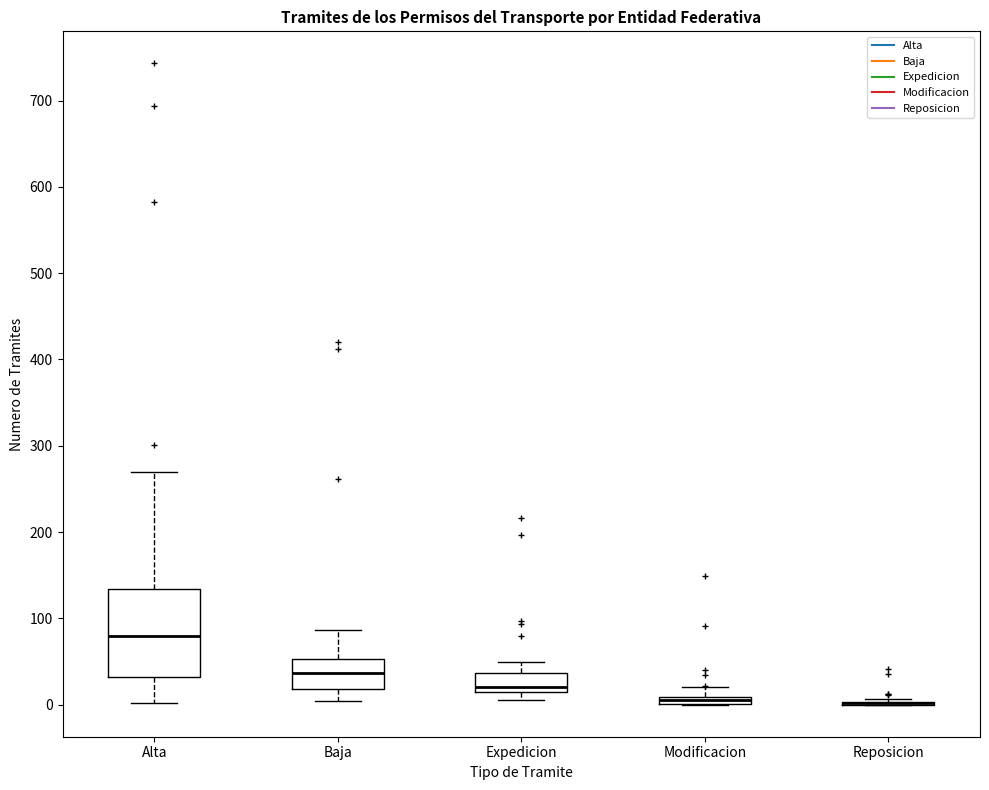

Where is the upper edge of the box for Modificacion on the y-axis? The values are not printed on the chart, so give them approximately, as read against the axis.

10